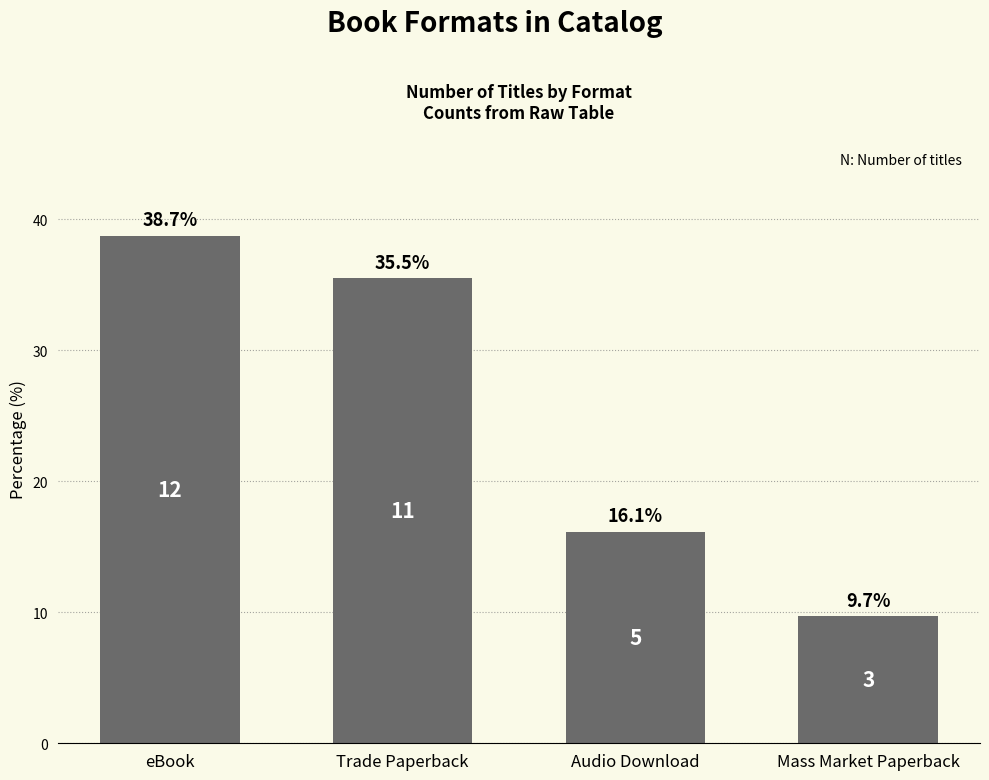

Is it true that the value at eBook is 38.7?

True